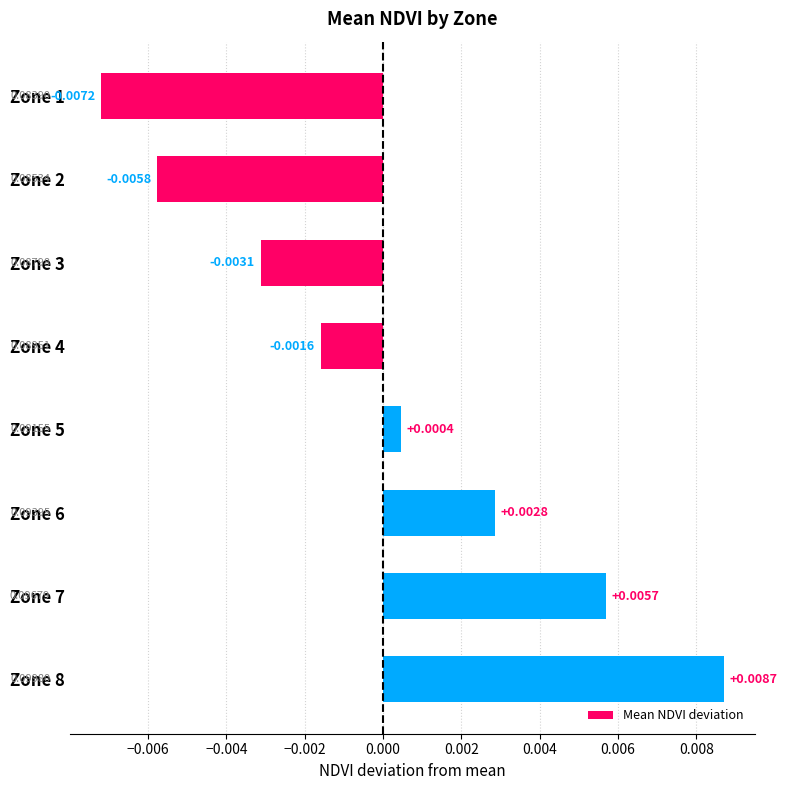

List the labels in order of value, largest first.

Zone 8, Zone 7, Zone 6, Zone 5, Zone 4, Zone 3, Zone 2, Zone 1